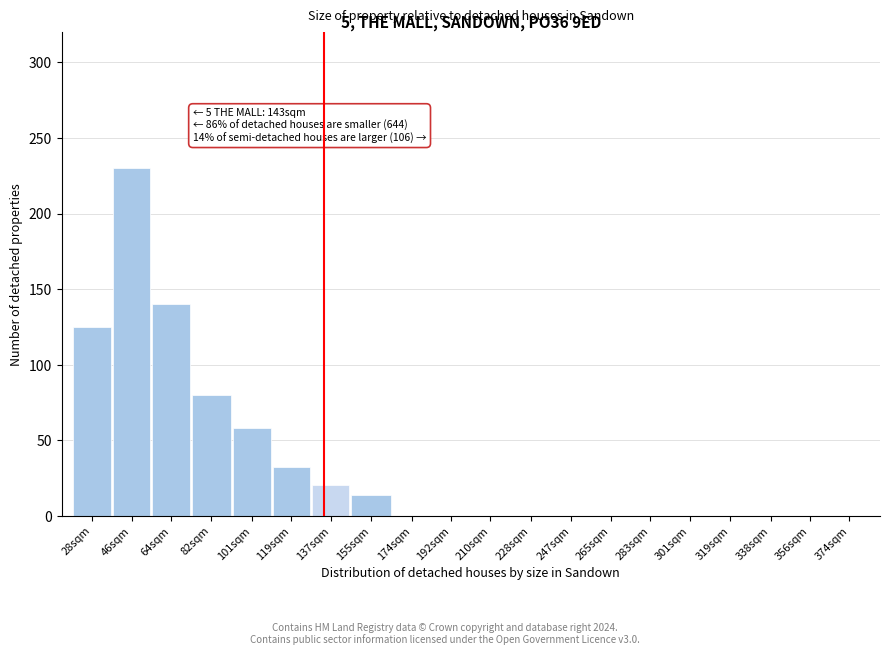

Reading left to right, what are all the values shown in this chart?

28sqm=125	46sqm=230	64sqm=140	82sqm=80	101sqm=58	119sqm=32	137sqm=20	155sqm=14	174sqm=0	192sqm=0	210sqm=0	228sqm=0	247sqm=0	265sqm=0	283sqm=0	301sqm=0	319sqm=0	338sqm=0	356sqm=0	374sqm=0